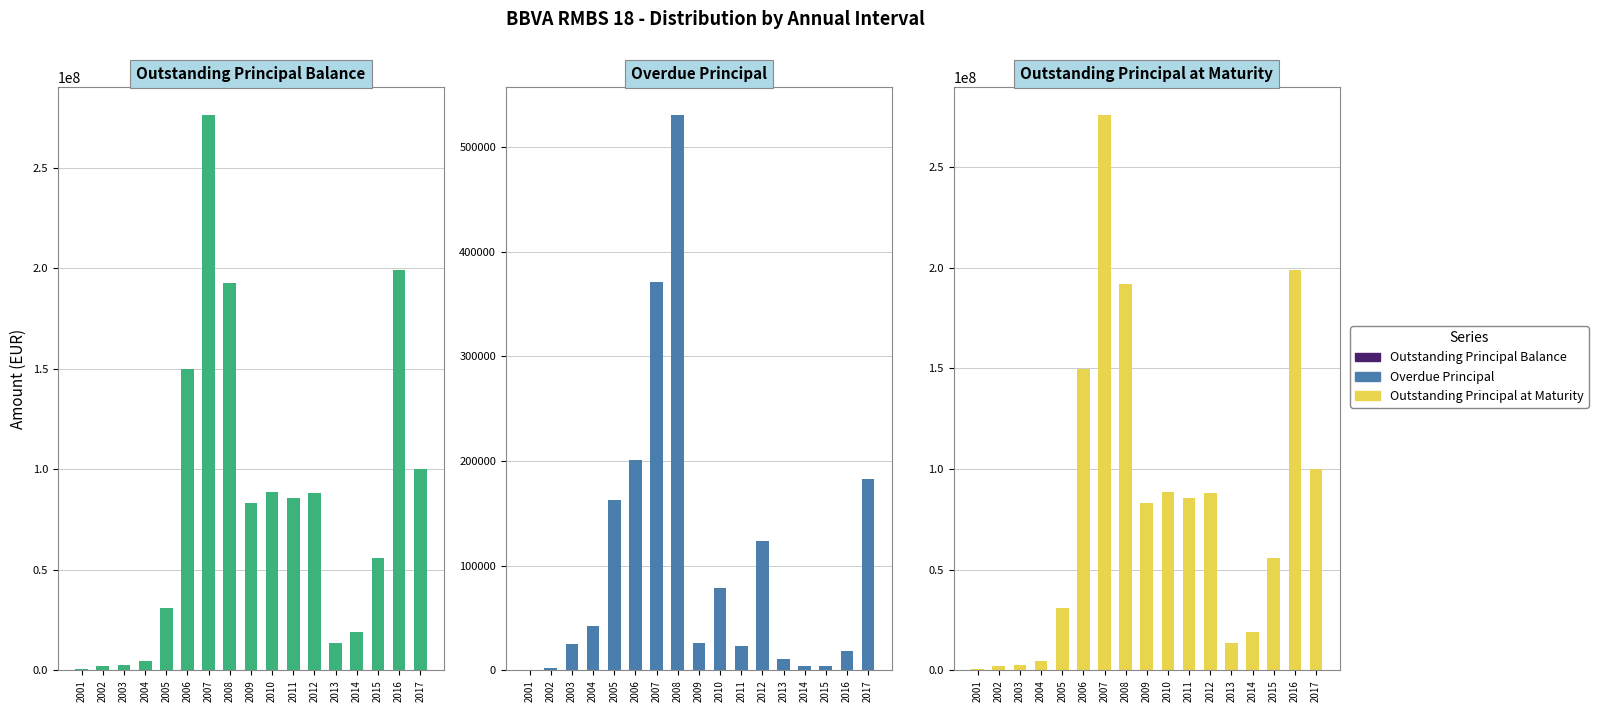

The value of Outstanding Principal at Maturity at 2017 is 99773323.8. True or false?

True